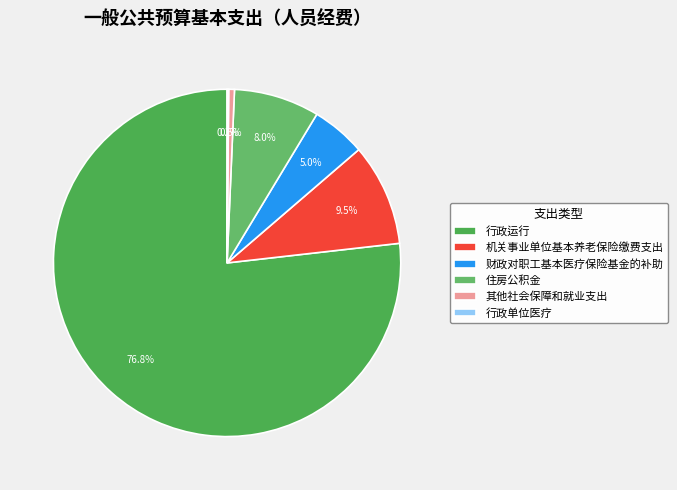

The 其他社会保障和就业支出 slice represents 1% of the pie. True or false?

True